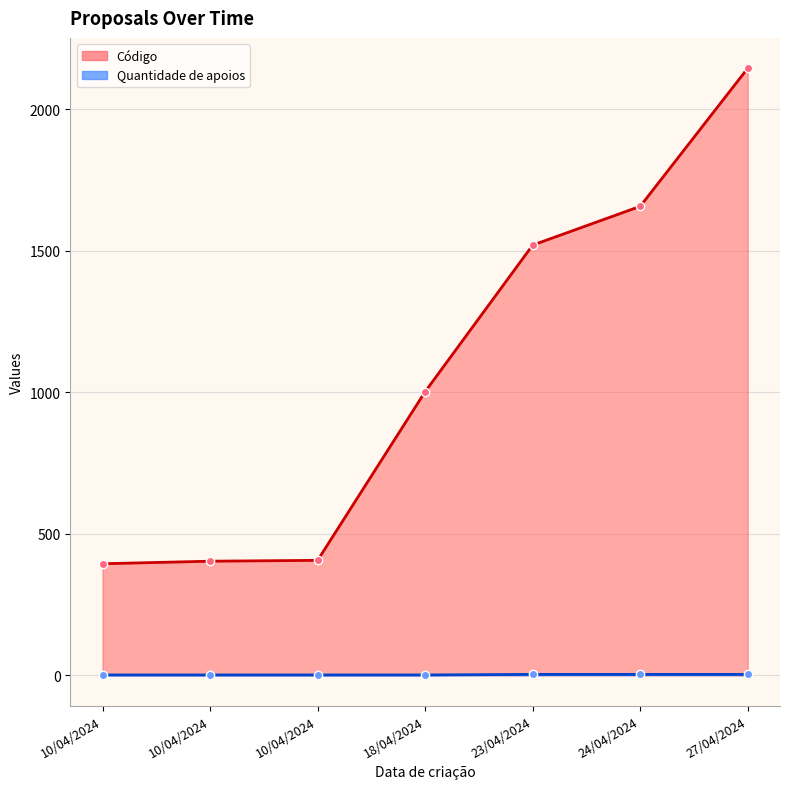

How many lines are shown in the chart?

2